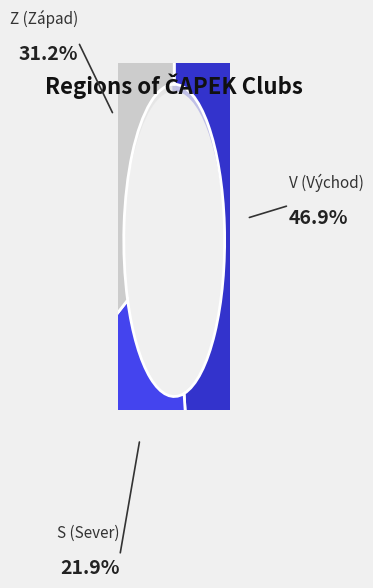

Rank the categories by value from highest to lowest.

V, Z, S